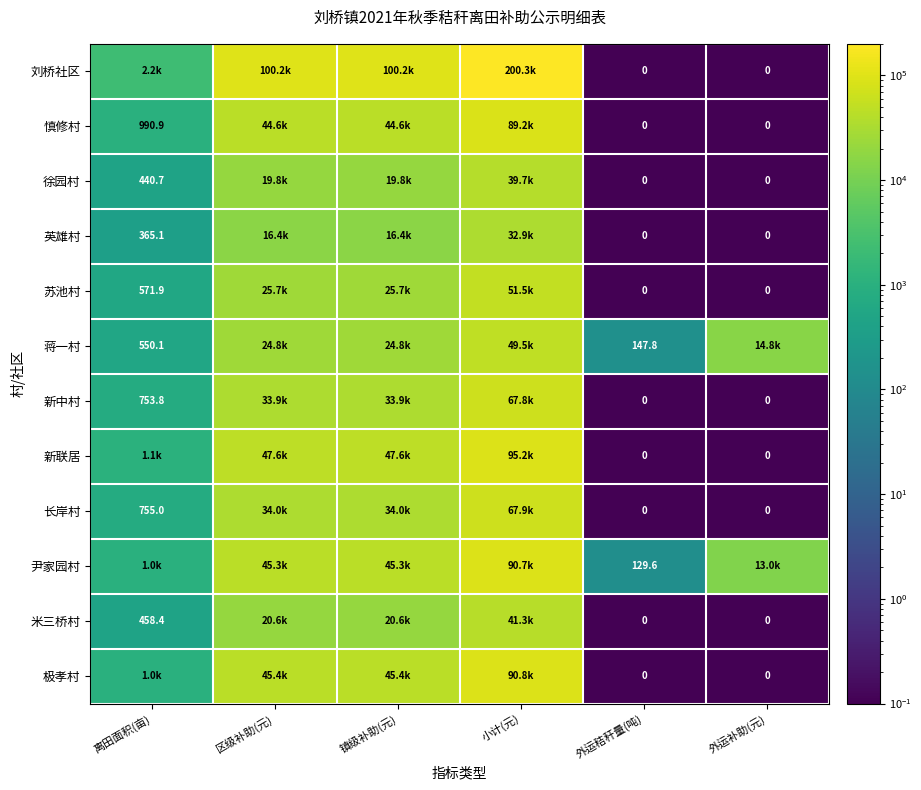

At which category is the sum across all series the highest?

小计(元)